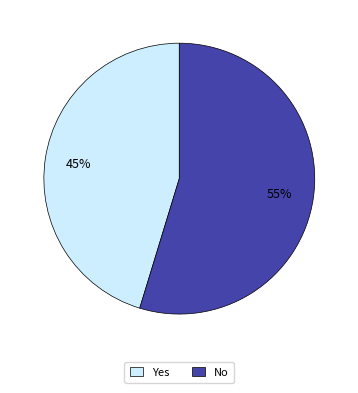

Between Yes and No, which is larger?

No